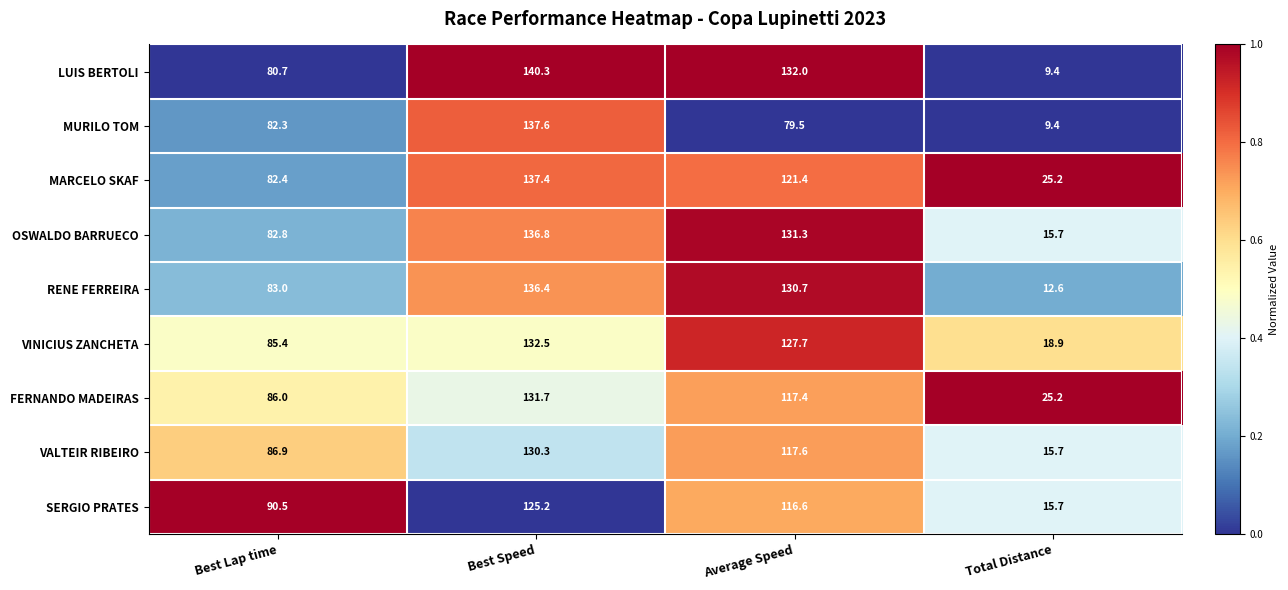

Which series has the largest range (max minus min)?

LUIS BERTOLI